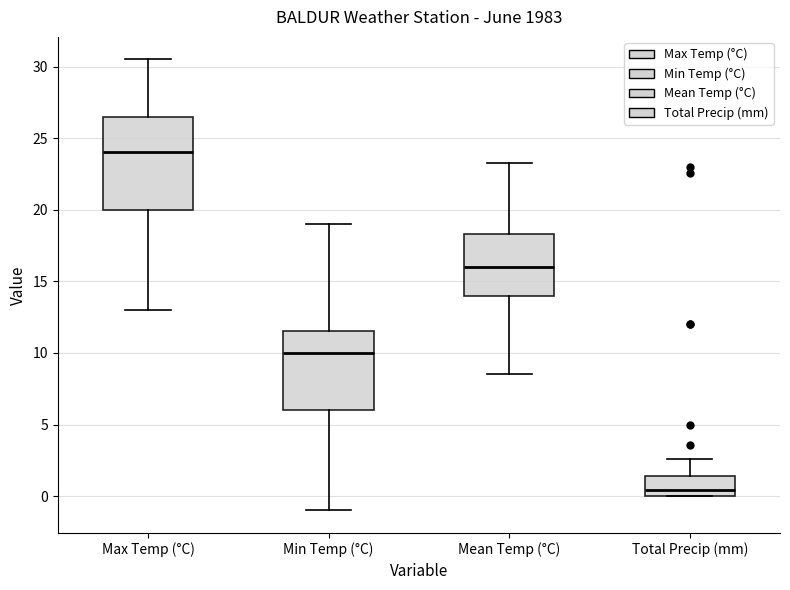

Where is the lower edge of the box for Total Precip (mm) on the y-axis? The values are not printed on the chart, so give them approximately, as read against the axis.

0.0